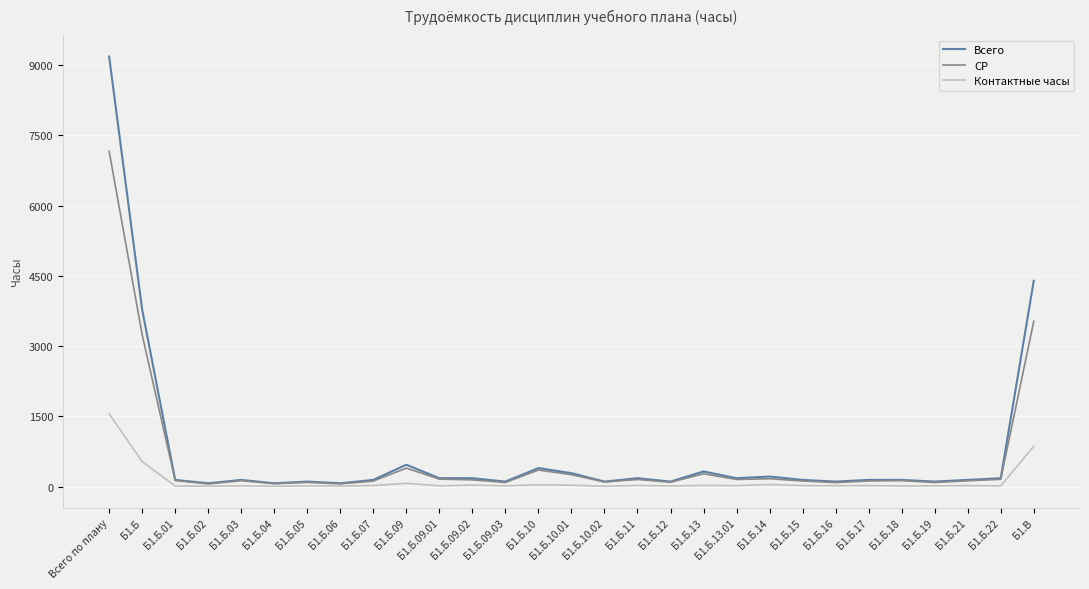

At which category is the sum across all series the highest?

Всего по плану